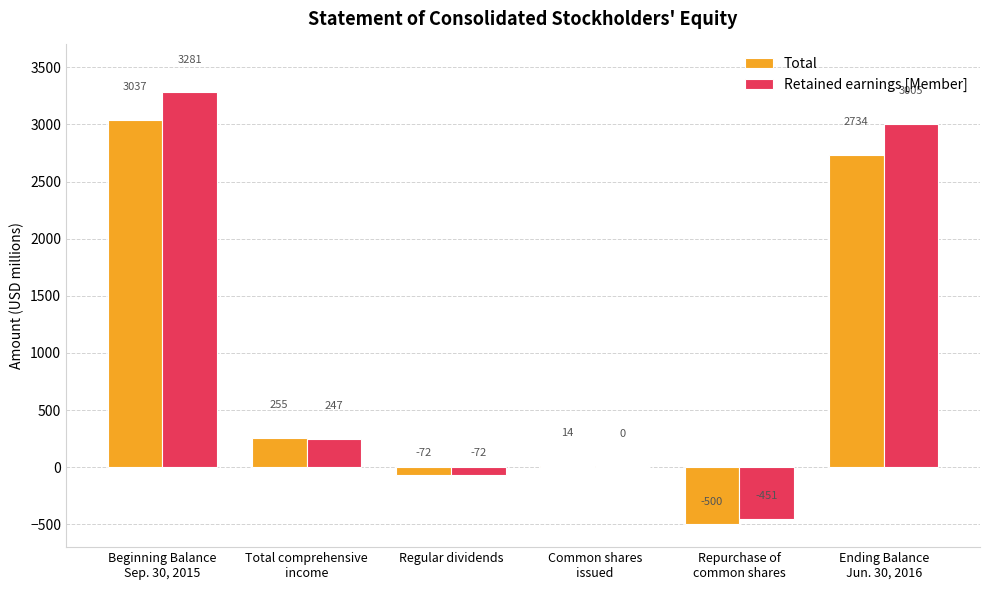

What is the average value of the Retained earnings [Member] series?

1002